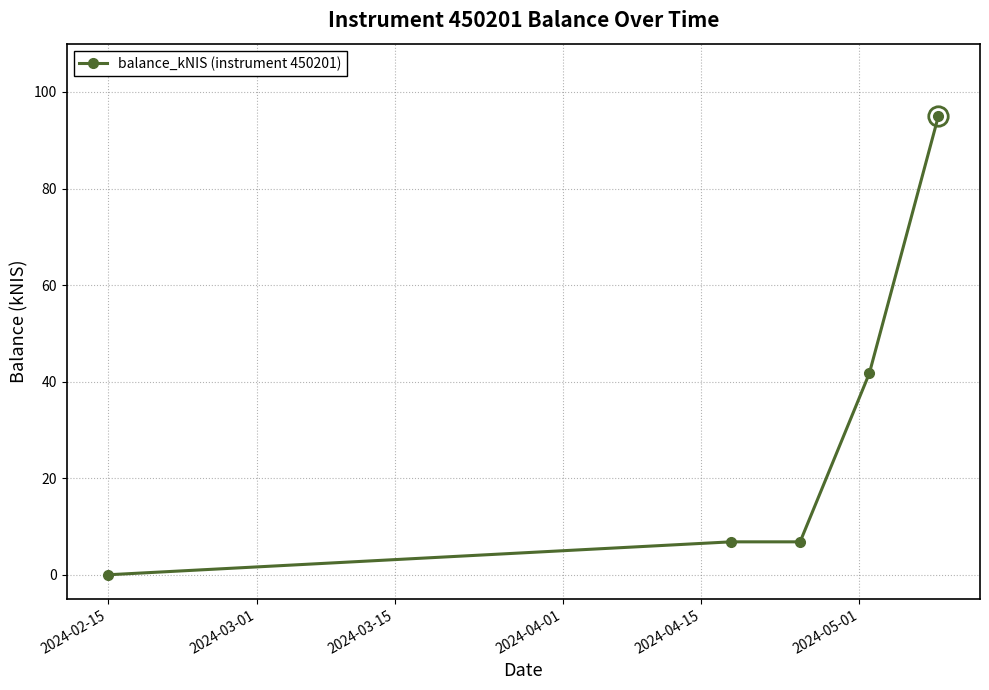

How many lines are shown in the chart?

1